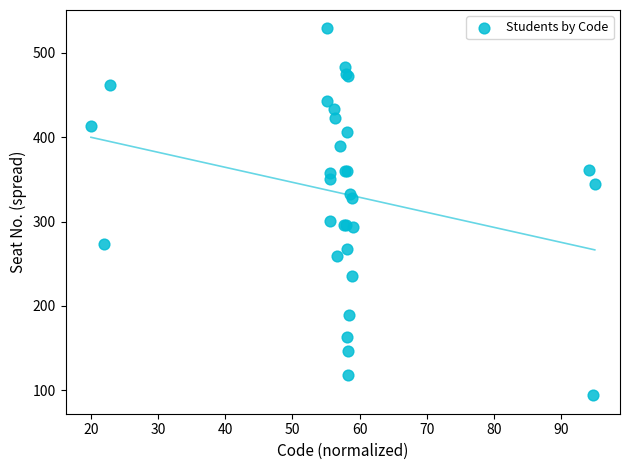

What Y value in the scatter plot is closest to 311?

301